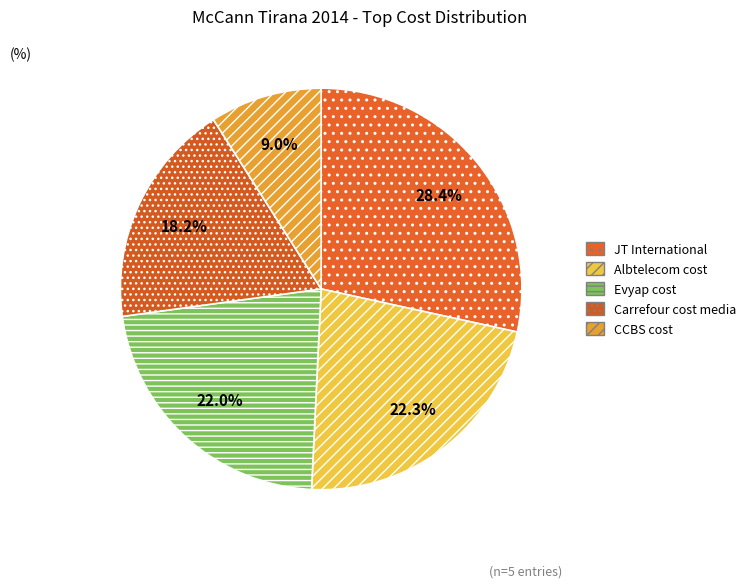

Count the number of slices in the pie.

5